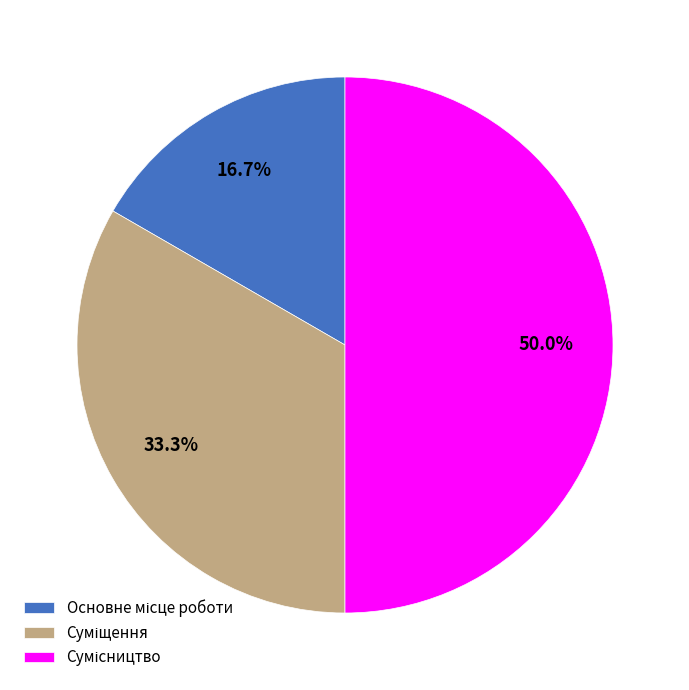

How many slices are in this pie chart?

3